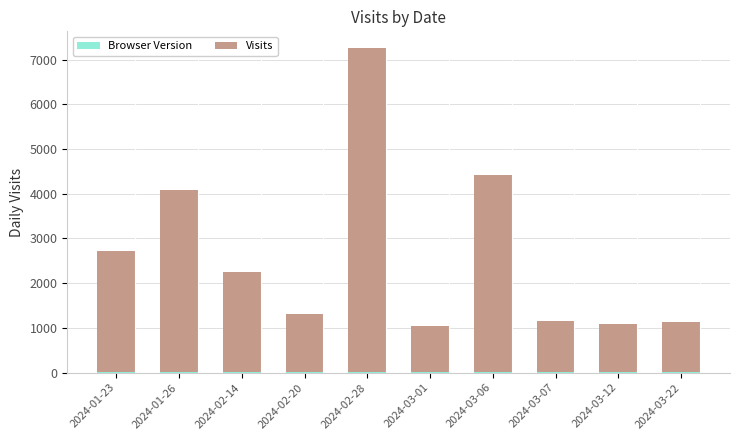

Does the chart contain stacked bars?

Yes